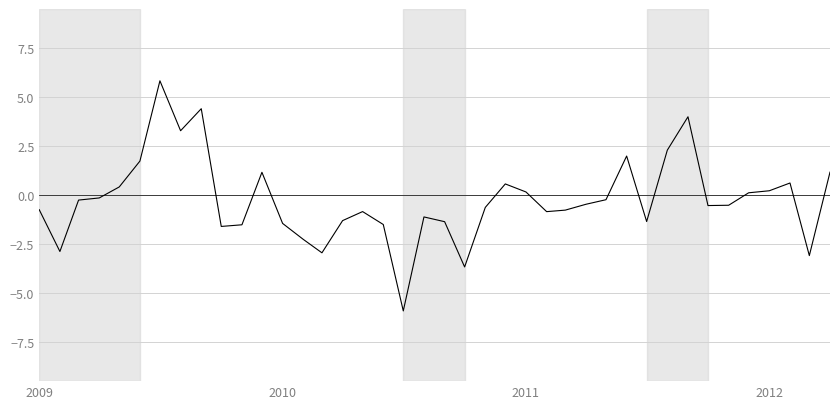

What is the greatest value displayed?

5.8